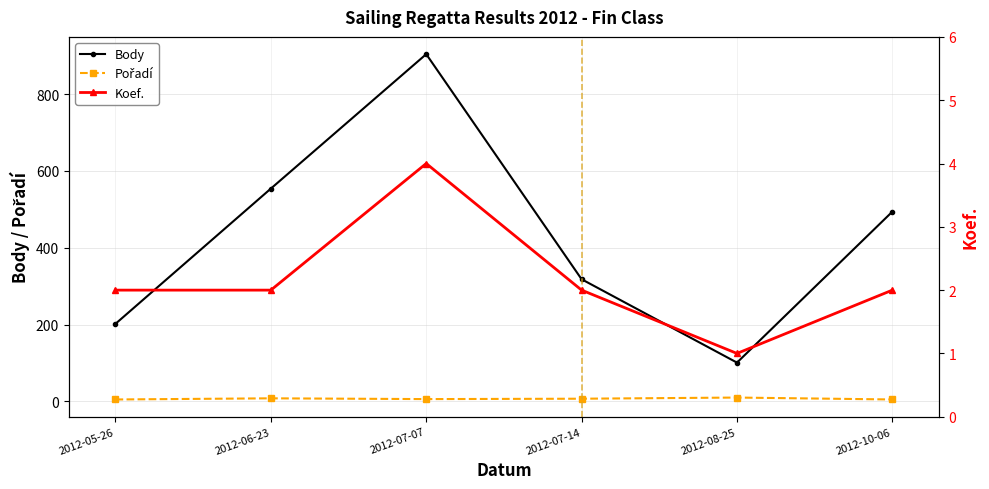

How many values in the Pořadí series are below 7?

3